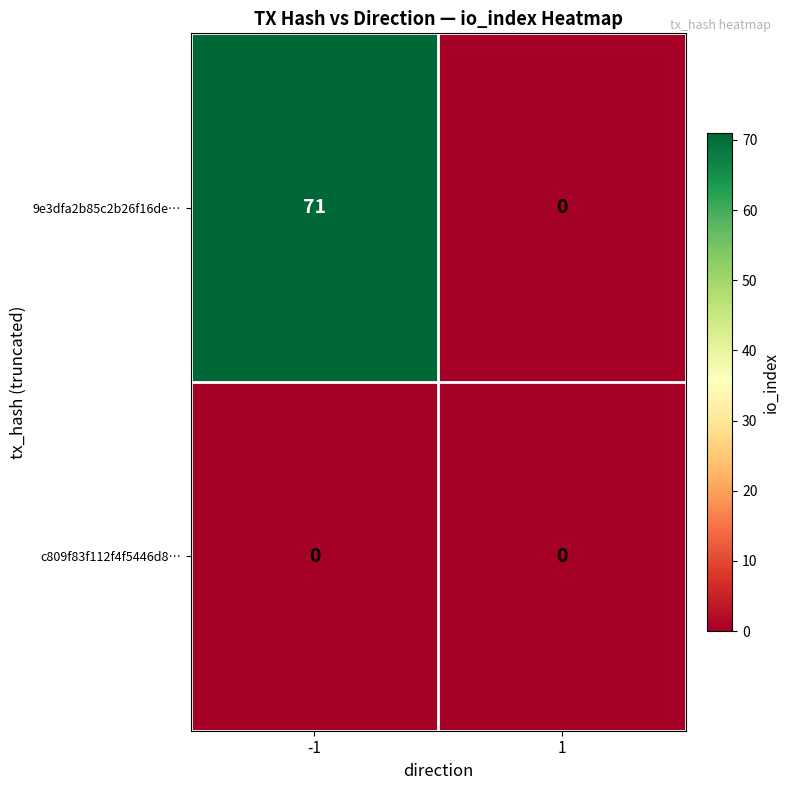

What is the total value across all series at -1?

71